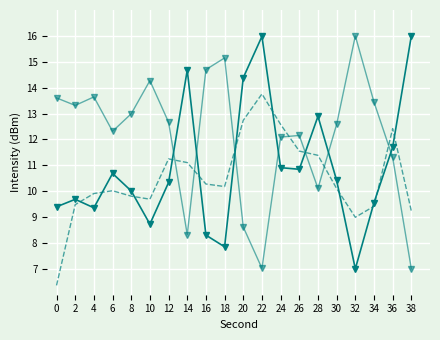

What is the smallest value displayed?

6.4